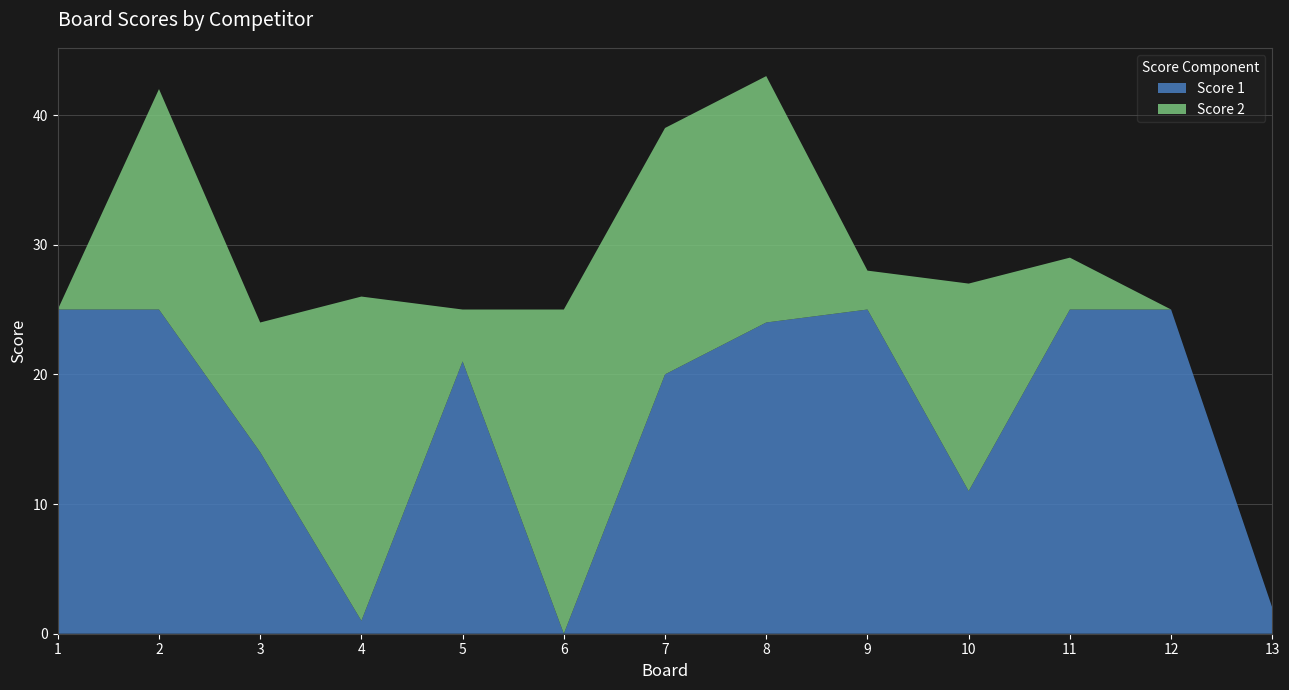

Reading left to right, transcribe all the data shown in this chart.

Score 1: 1=25	2=25	3=14	4=1	5=21	6=0	7=20	8=24	9=25	10=11	11=25	12=25	13=2
Score 2: 1=0	2=17	3=10	4=25	5=4	6=25	7=19	8=19	9=3	10=16	11=4	12=0	13=0